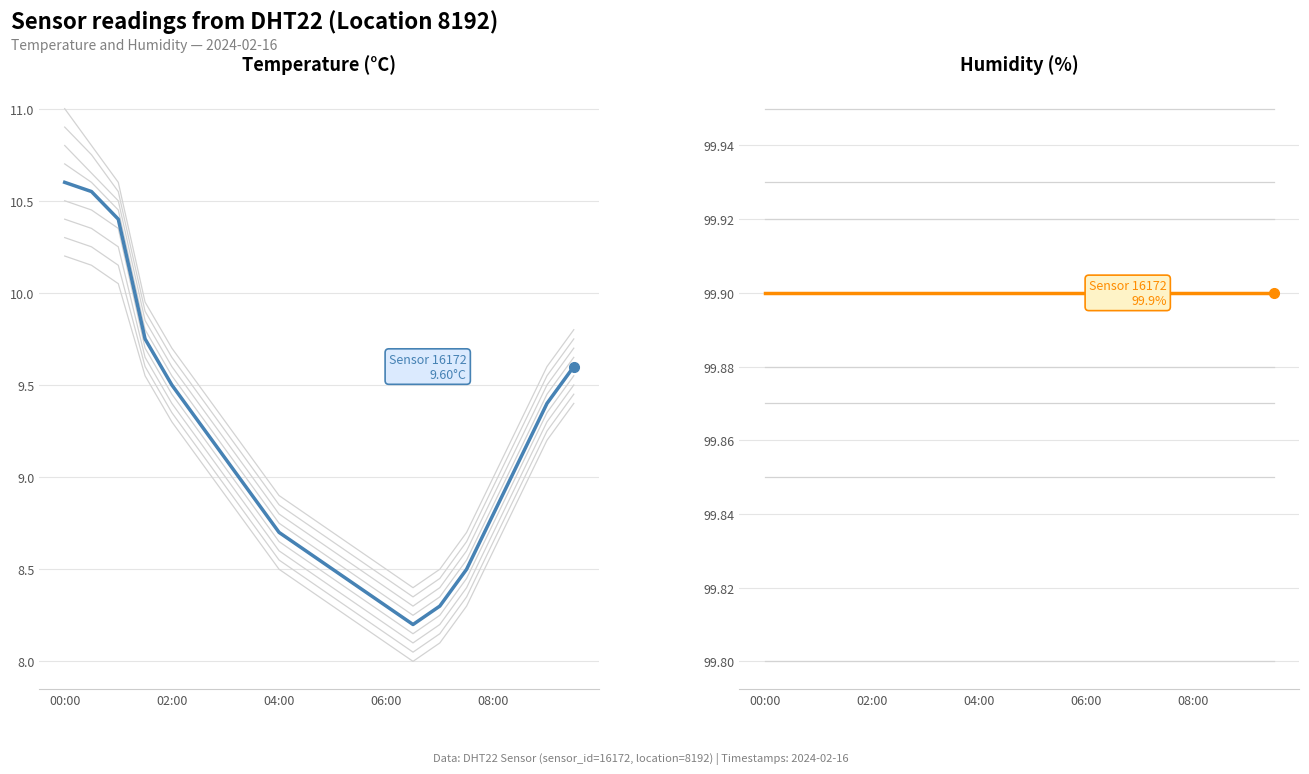

Does the chart display data point markers on the line(s)?

No